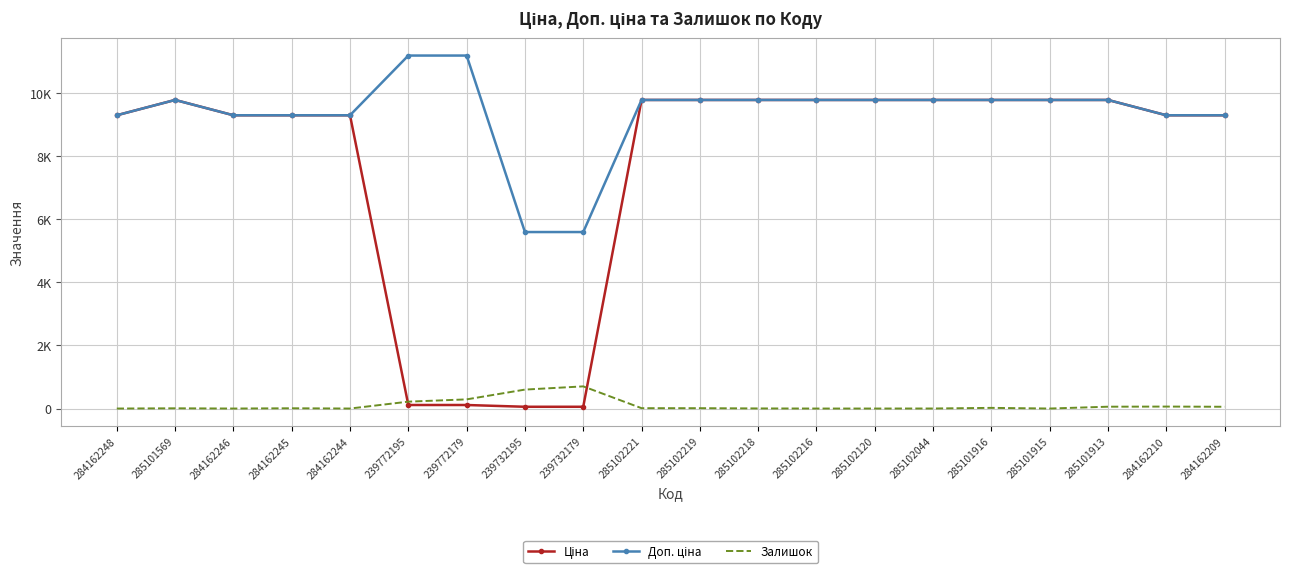

What is the difference between the maximum and second lowest values in the Доп. ціна series?

5591.0